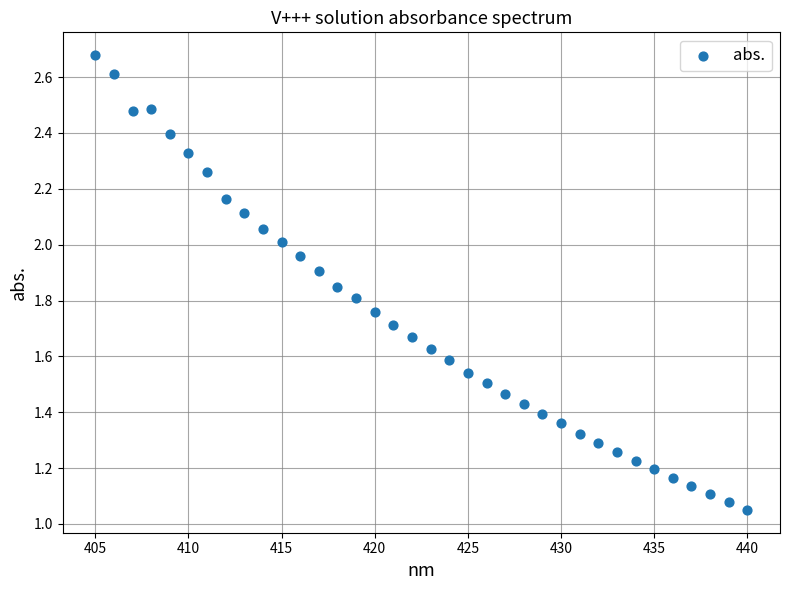

What is the range of X values (max minus min)?

35.0